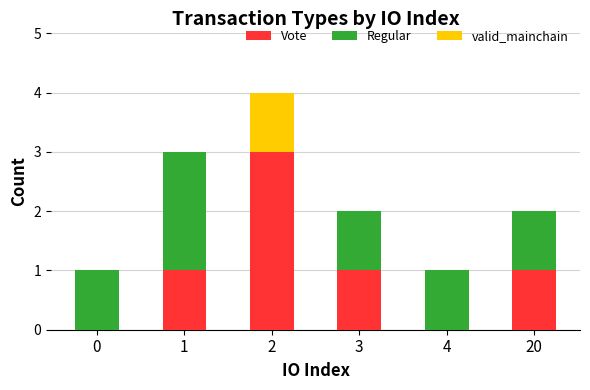

Reading right to left, what are all the values shown in this chart?

Vote: 1	0	1	3	1	0
Regular: 1	1	1	0	2	1
valid_mainchain: 0	0	0	1	0	0